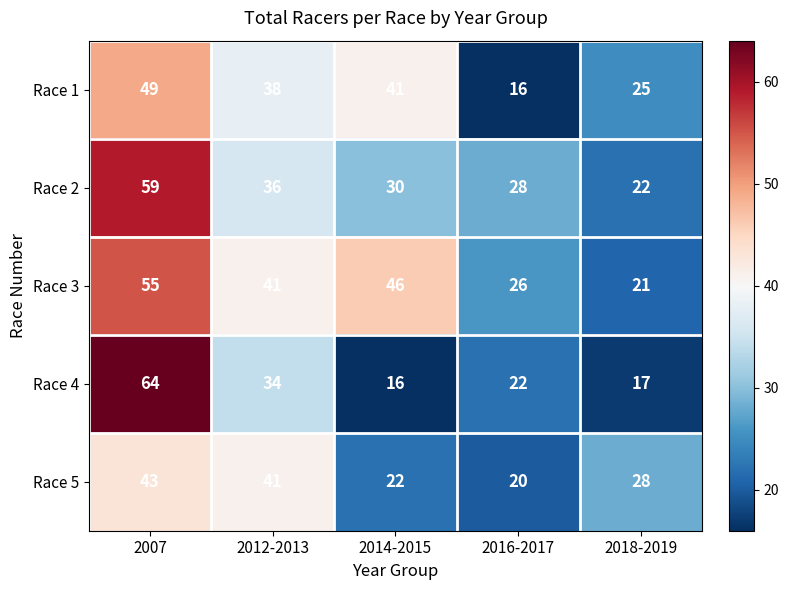

The value of Race 1 at 2012-2013 is 24. True or false?

False